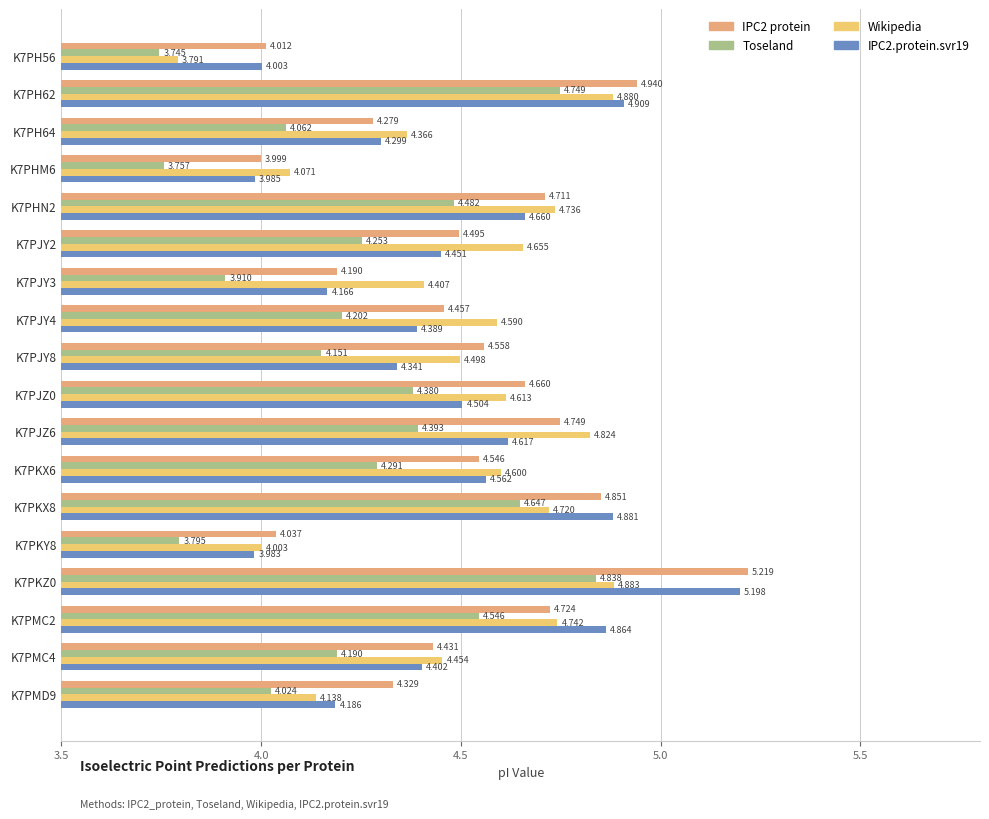

How many distinct data groups are displayed?

4